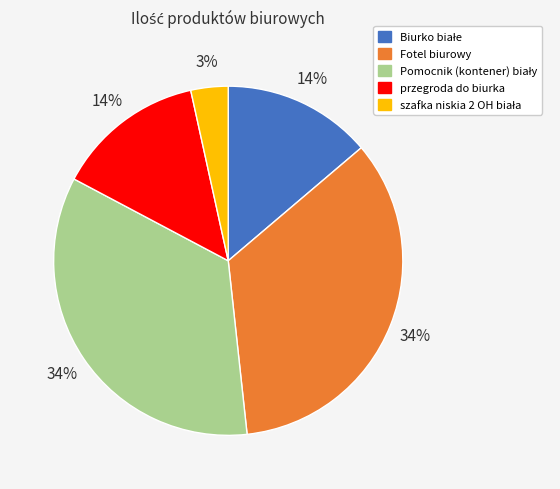

To the nearest percent, what is the average slice percentage?

20%